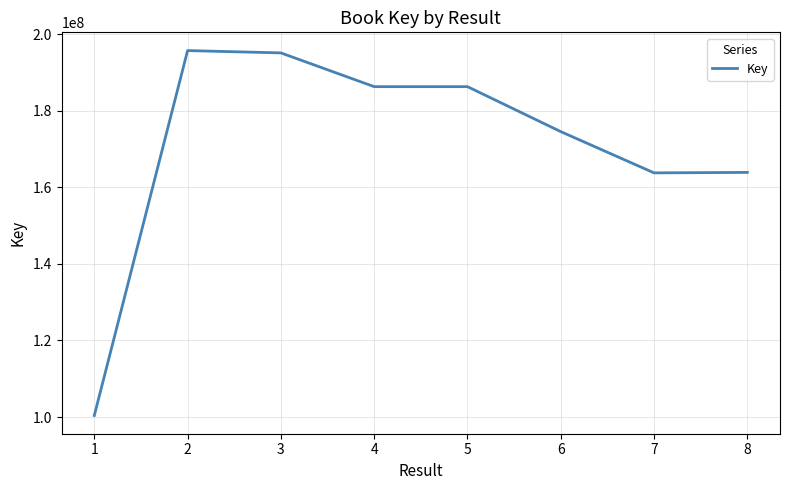

Does the chart display data point markers on the line(s)?

No